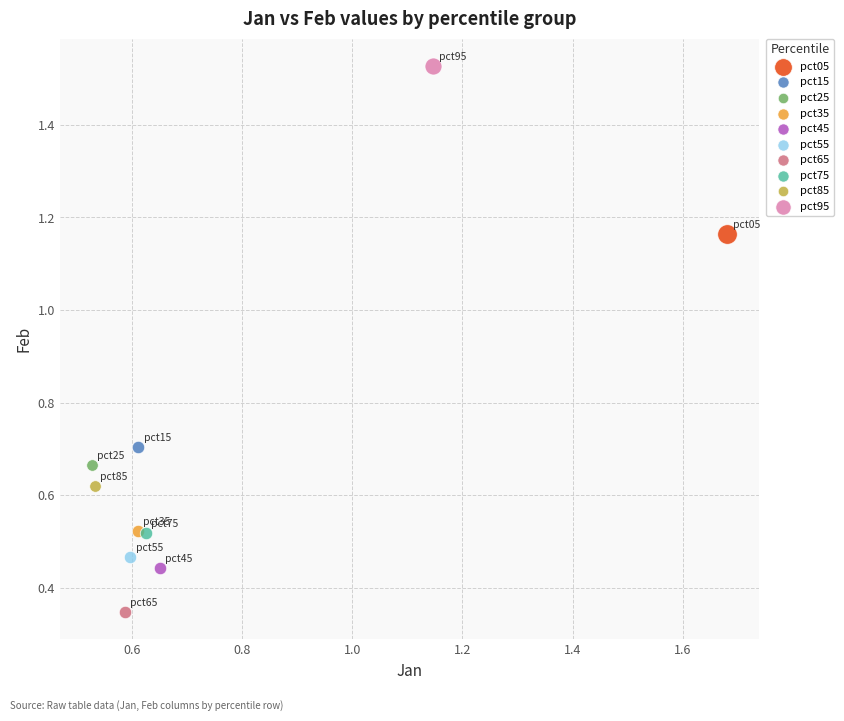

Which series reaches the maximum Y coordinate?

pct95